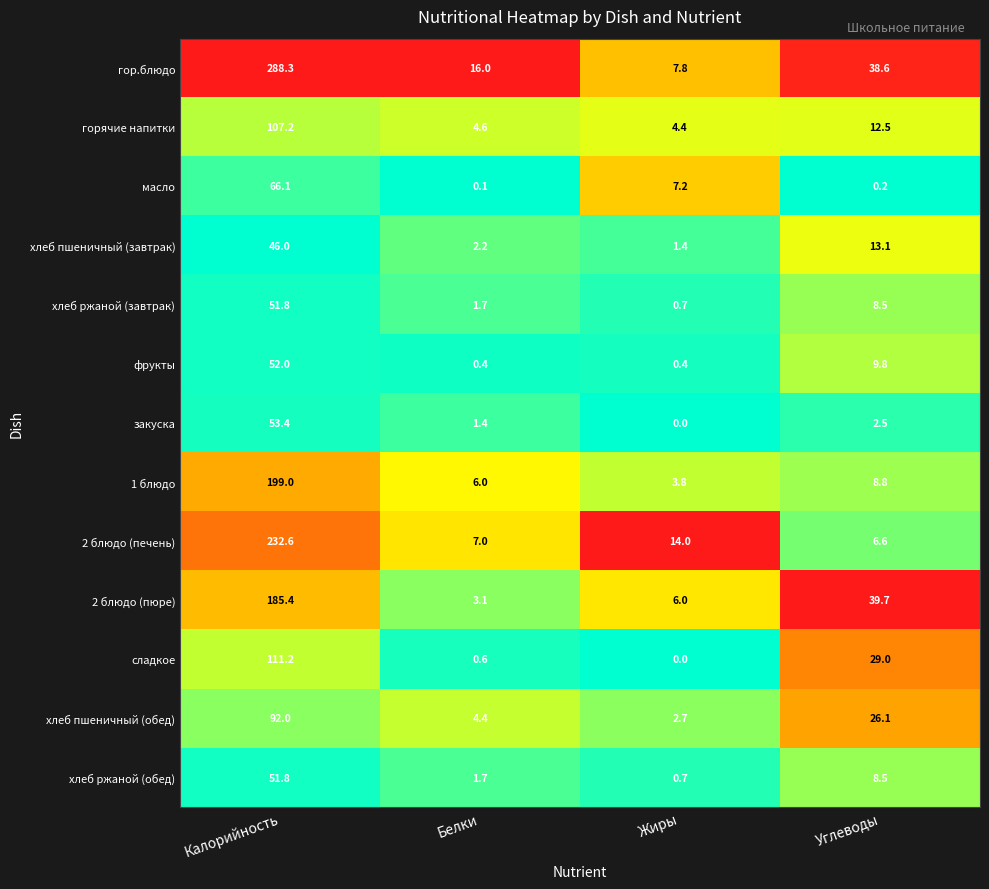

What is the difference between the хлеб ржаной (обед) values at Углеводы and Жиры?

7.8